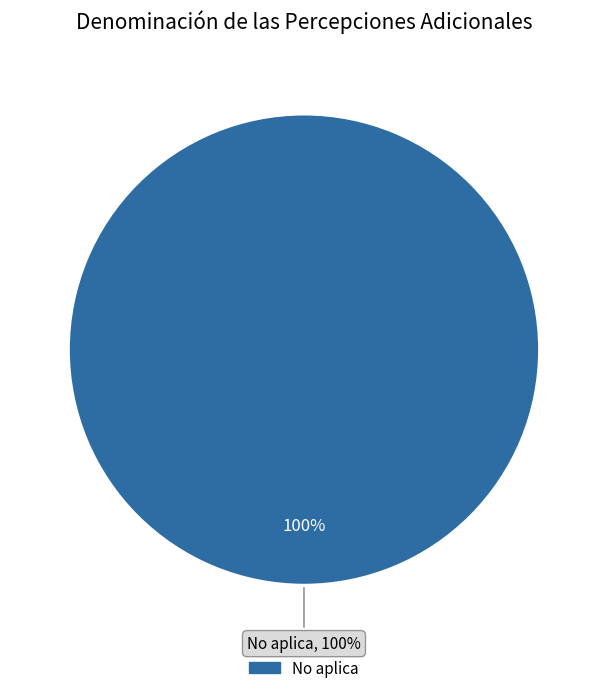

Is there any slice that represents more than half of the pie?

Yes